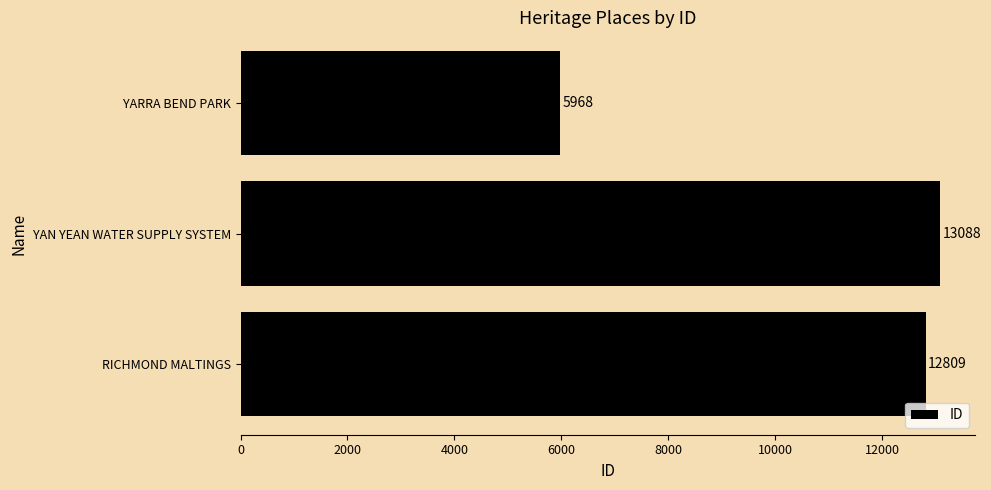

How many bars are there in total?

3